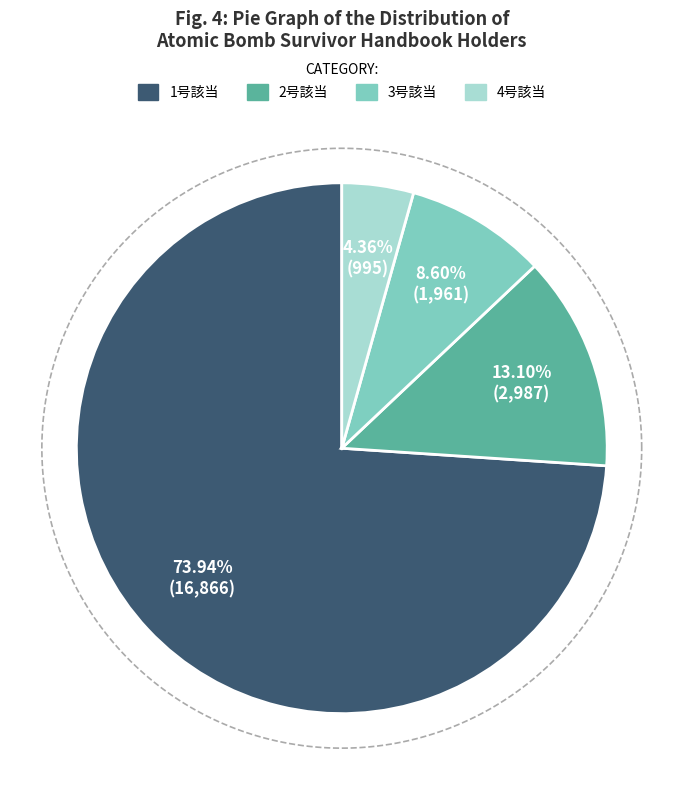

To the nearest percent, what is the average slice percentage?

25%